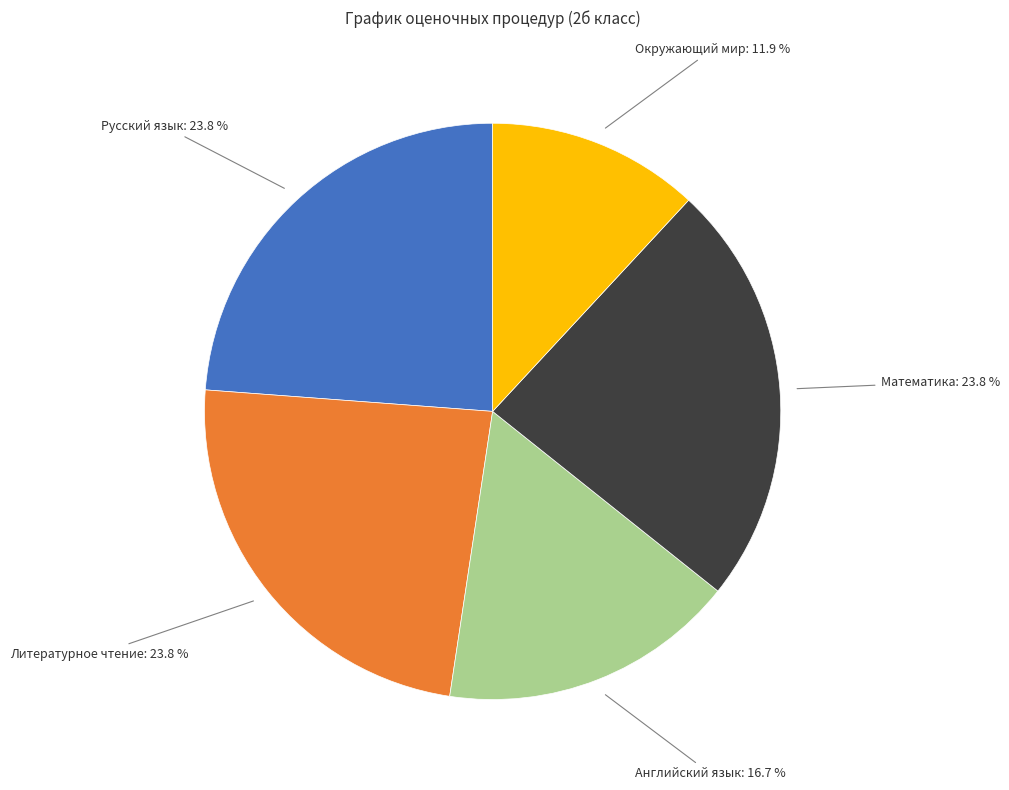

Does any single category account for the majority?

No